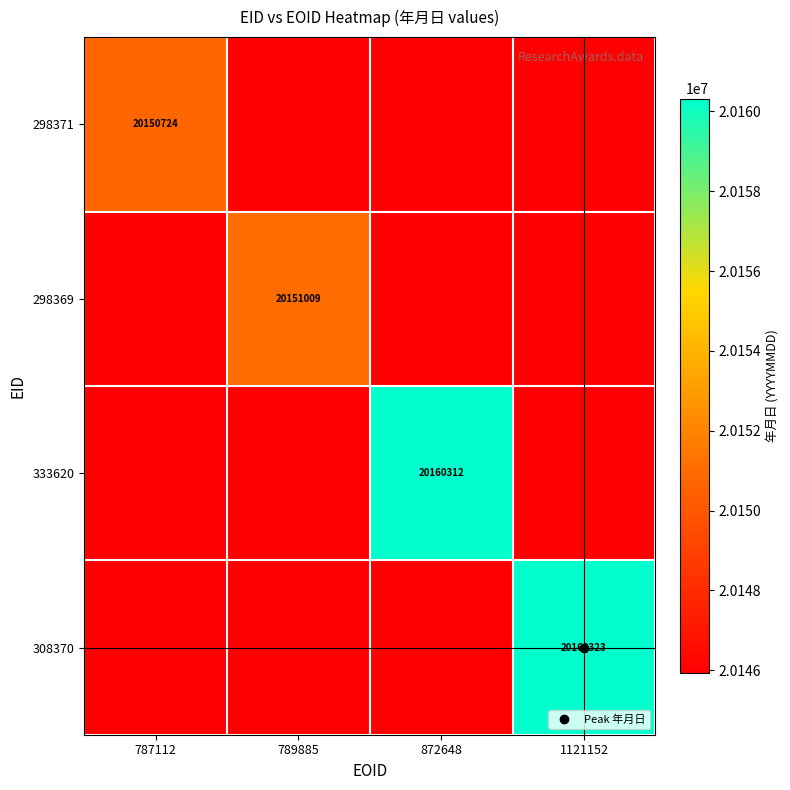

At which label is 298371 closest to 20148324?

789885